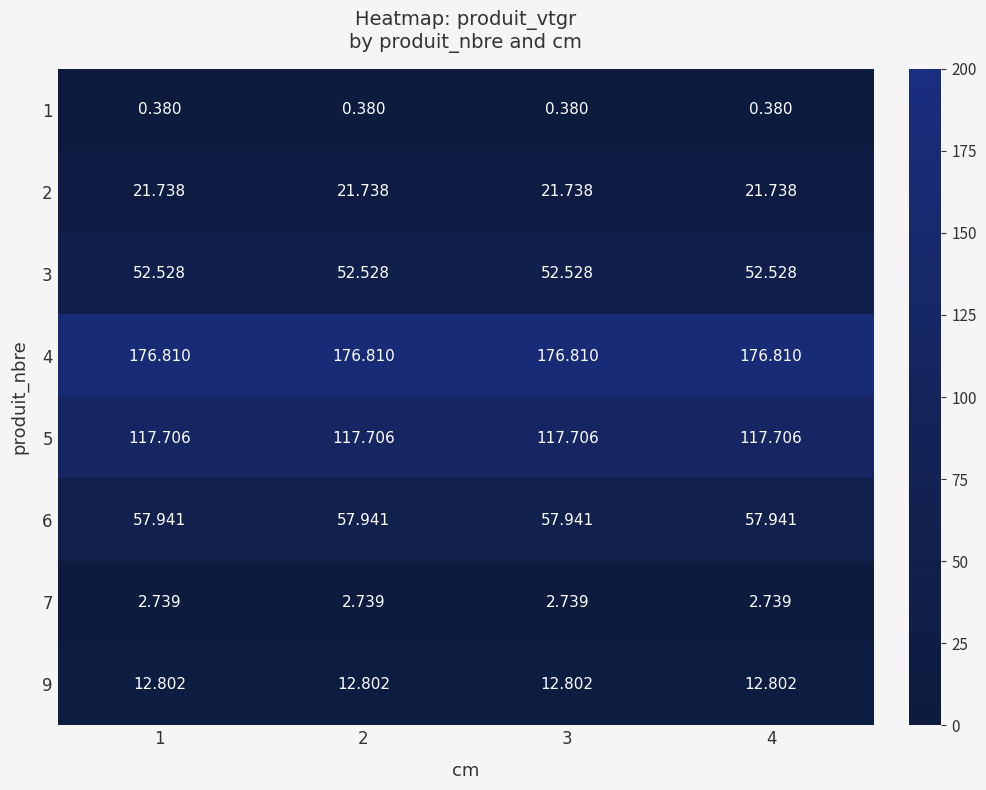

Rank the series by their maximum value, from lowest to highest.

1, 7, 9, 2, 3, 6, 5, 4